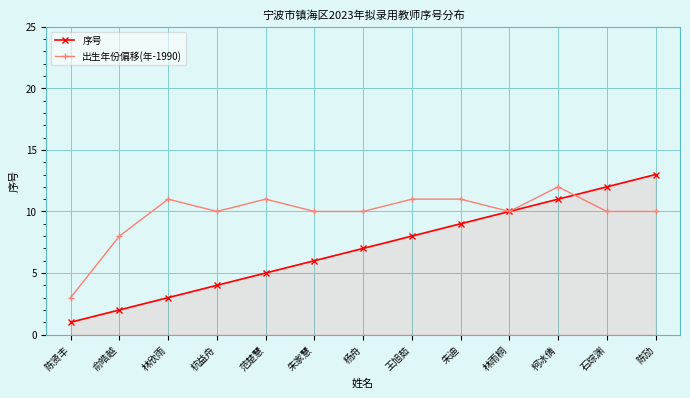

True or false: 出生年份偏移(年-1990) has more than 0 points higher than both neighbors.

True